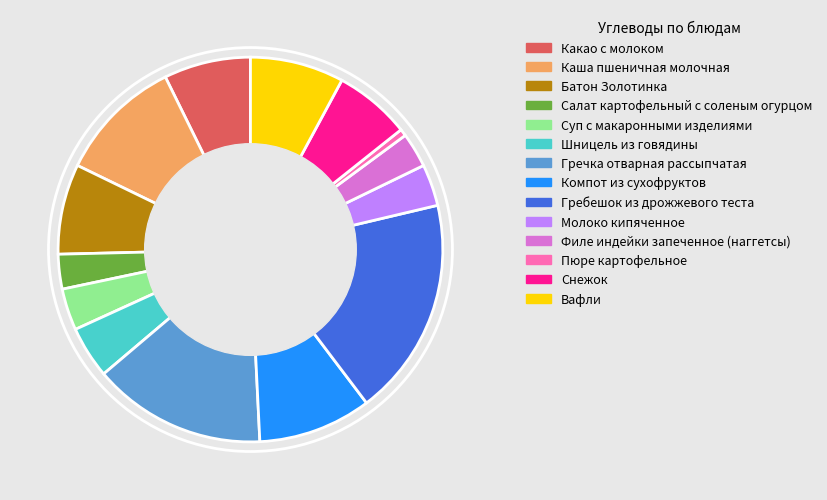

What is the smallest slice in the pie chart?

Пюре картофельное